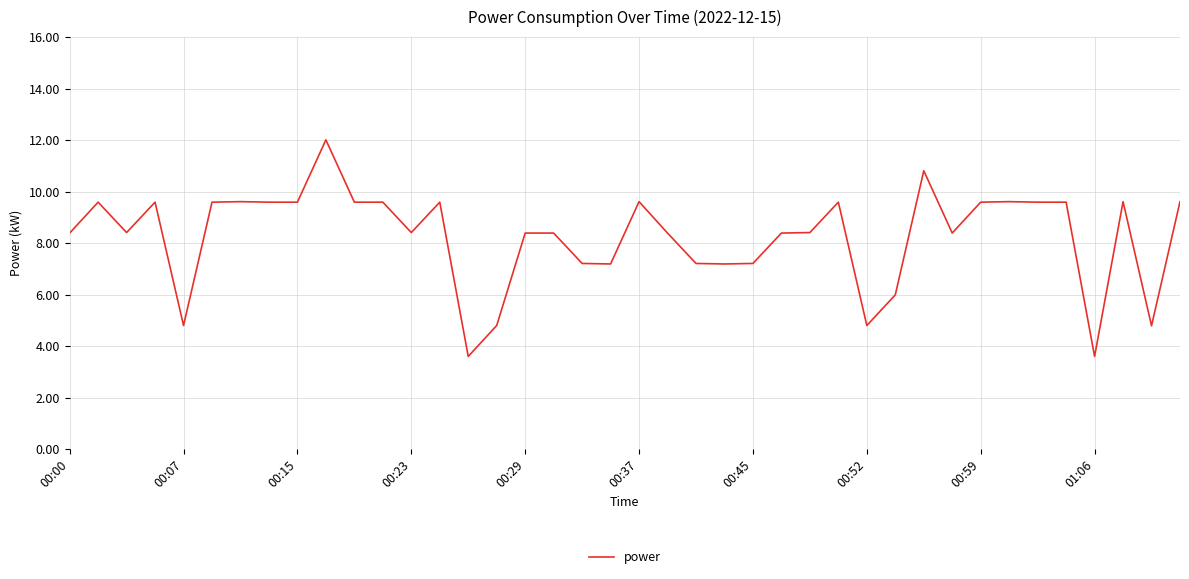

What is the maximum value shown in the chart?

12.0